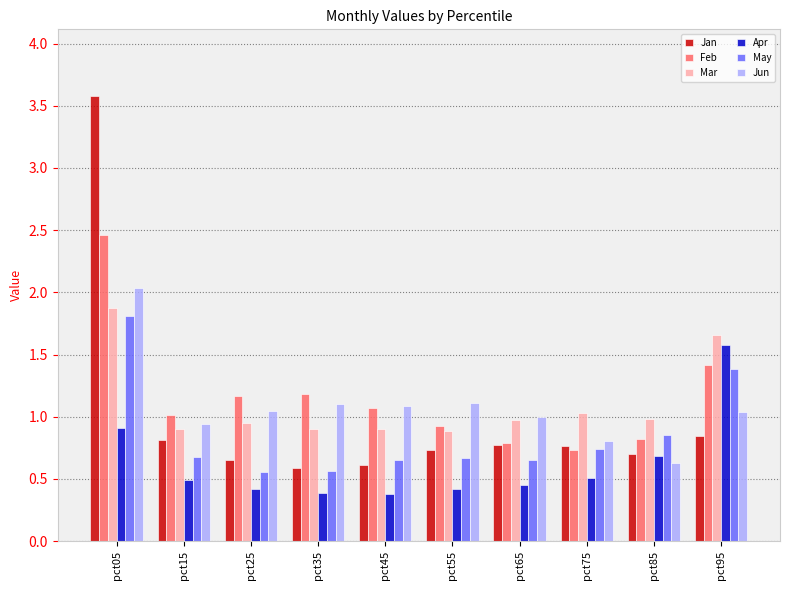

Which series has the largest total across all categories?

Feb